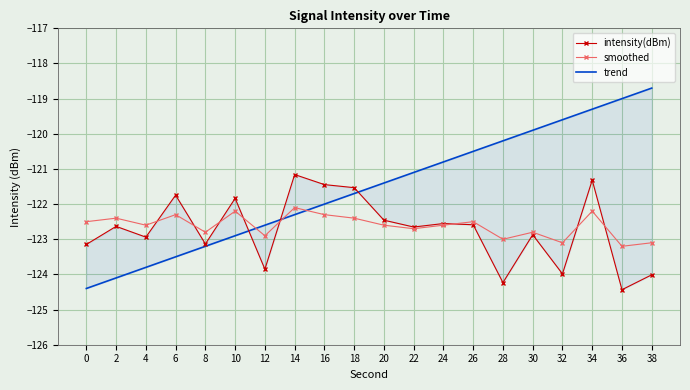

How many lines are shown in the chart?

3